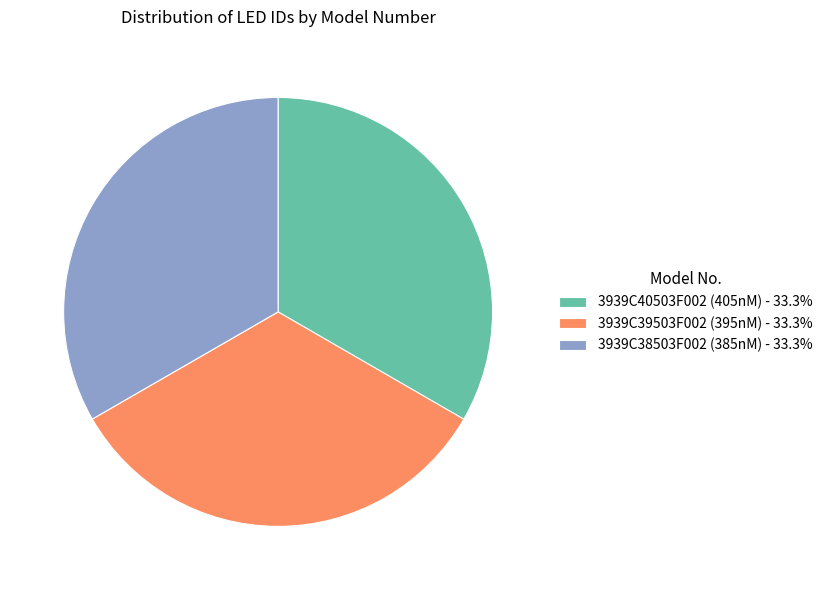

Does 3939C40503F002 (405nM) - 33.3% represent more than half of the total?

No